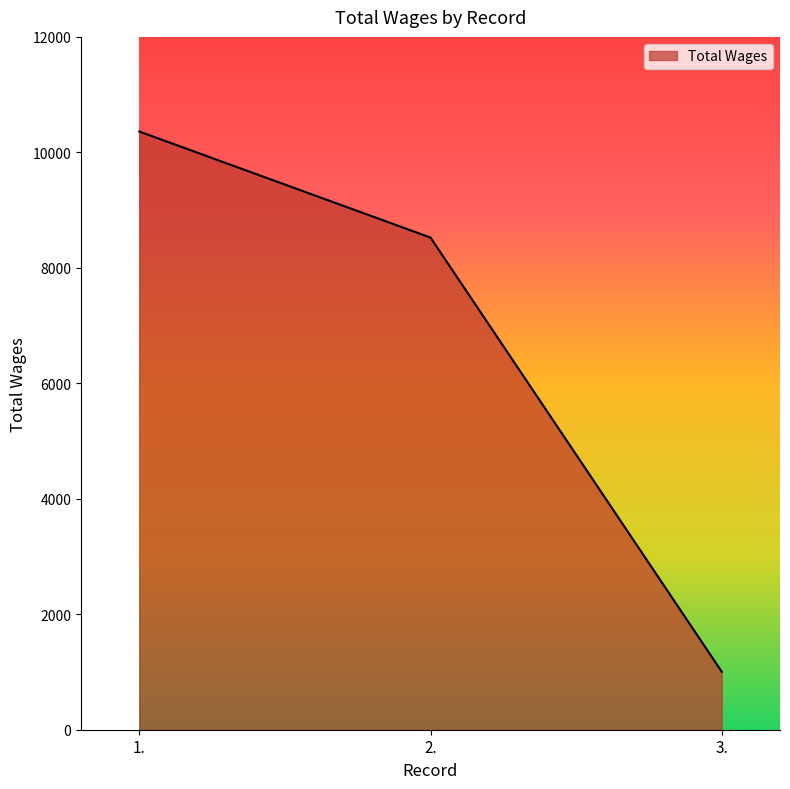

What is the approximate value at 1.?

10361